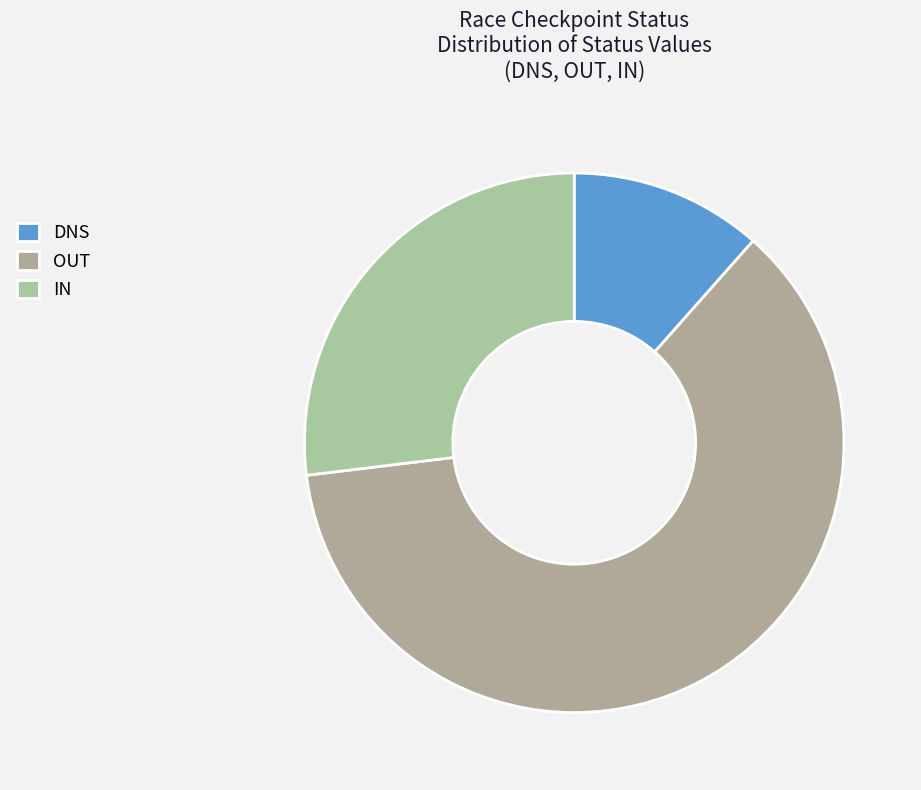

The DNS slice represents 12% of the pie. True or false?

True